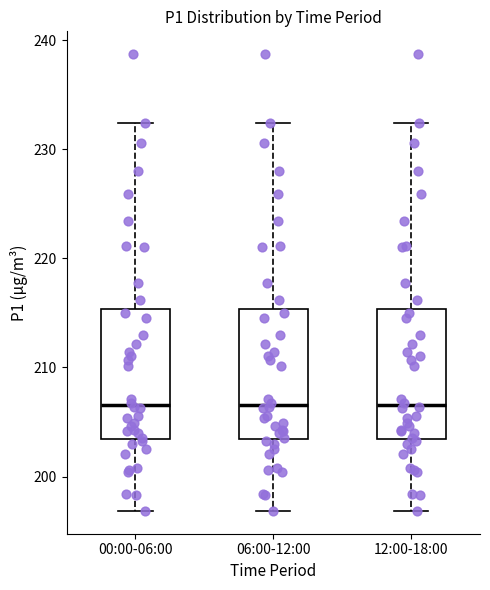

Where does the median line of the box for 06:00-12:00 sit on the y-axis? The values are not printed on the chart, so give them approximately, as read against the axis.

207